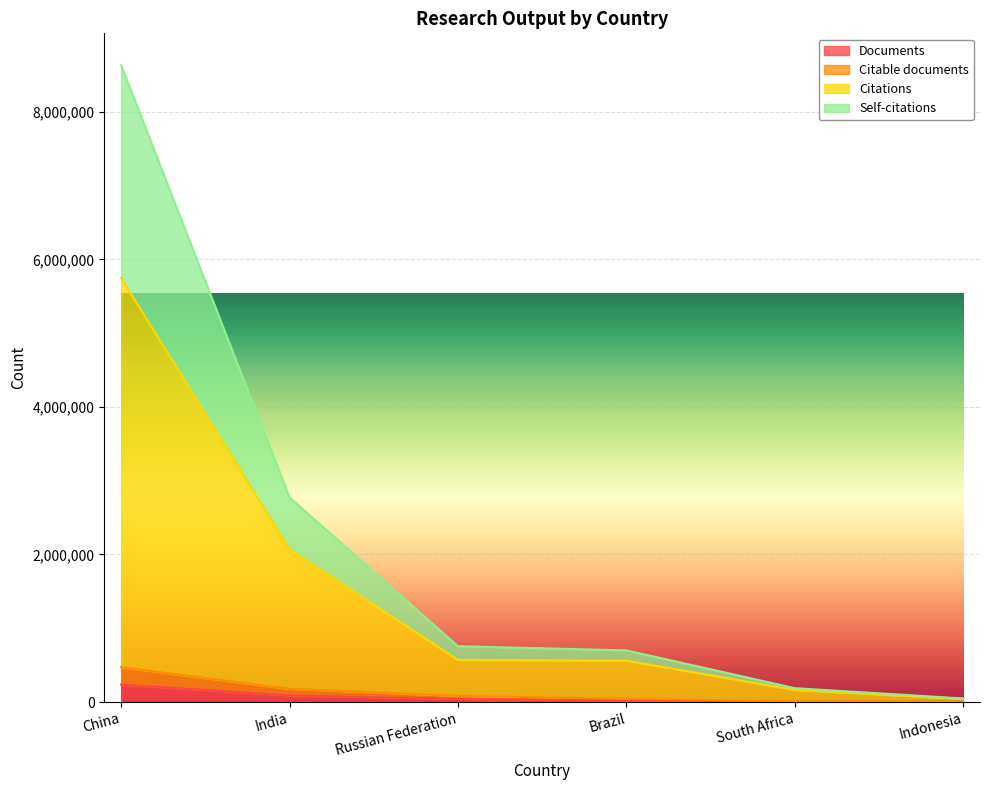

What is the minimum value shown in the chart?

2122